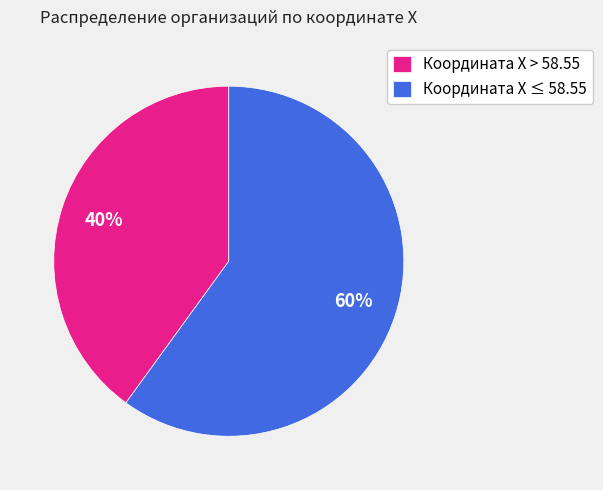

Do Координата X ≤ 58.55 and Координата X > 58.55 together represent more than half of the pie?

Yes